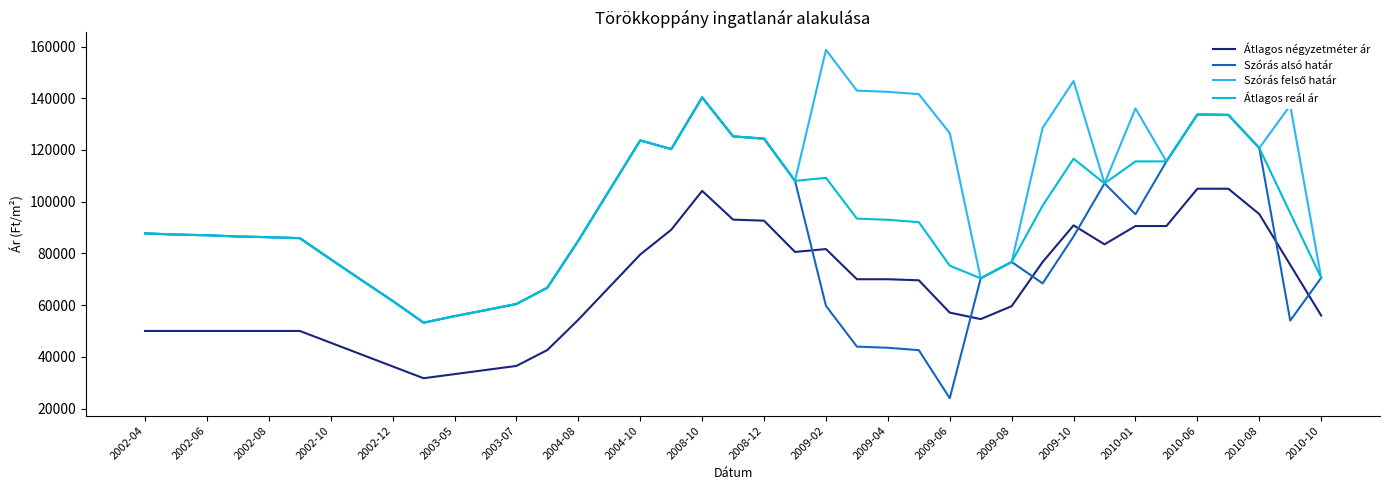

True or false: Átlagos négyzetméter ár and Átlagos reál ár intersect in this chart.

False